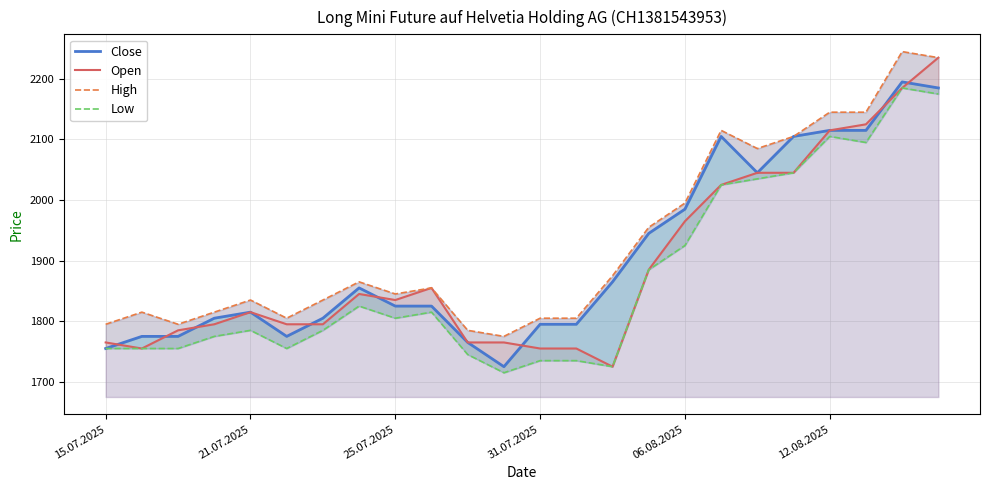

Which series has the largest total across all categories?

High